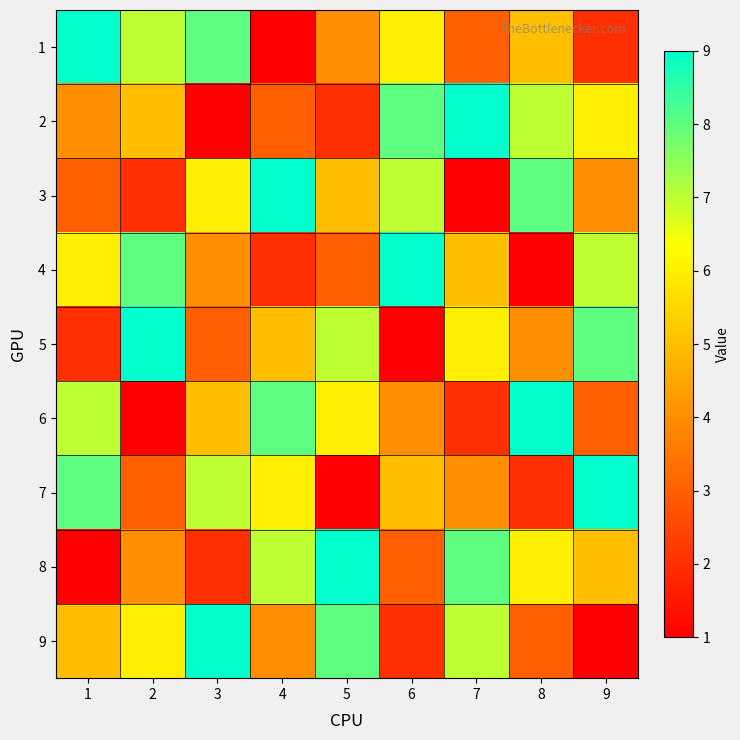

At how many categories does at least one series exceed 7?

9